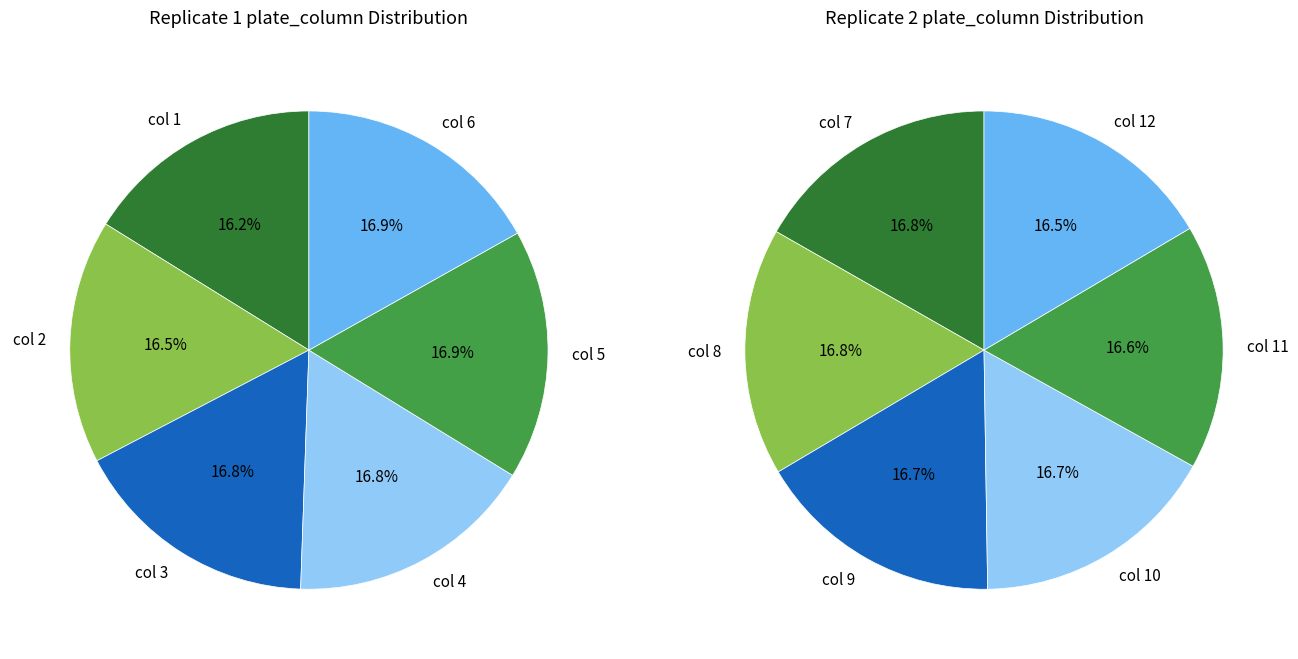

Is 10 the majority of the pie?

No